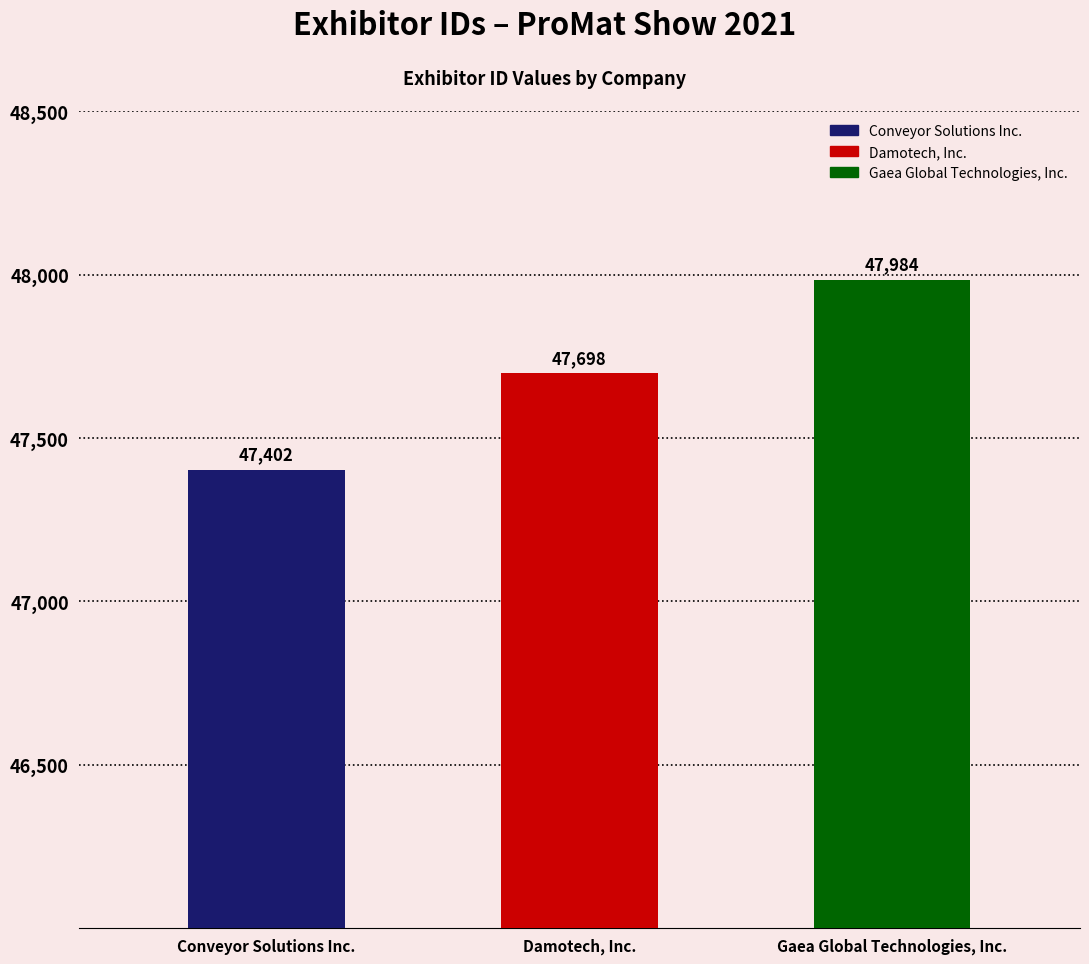

How many data points does each series have?

3